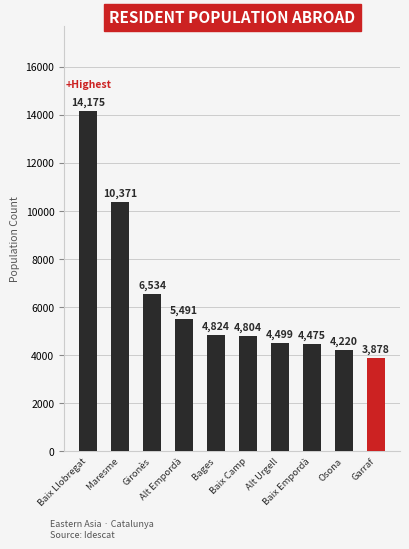

Does the chart contain stacked bars?

No